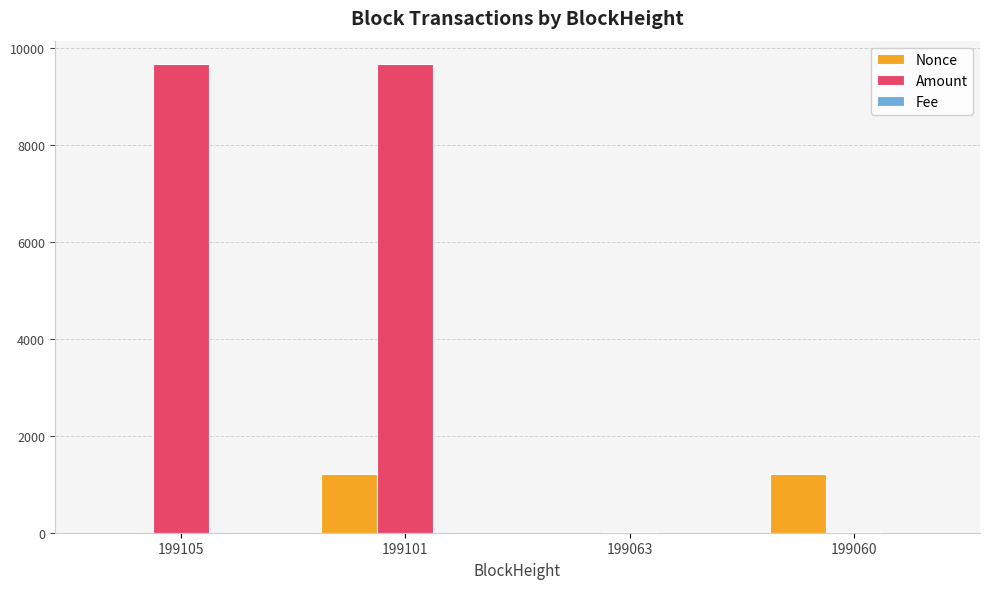

At which category is the sum across all series the highest?

199101